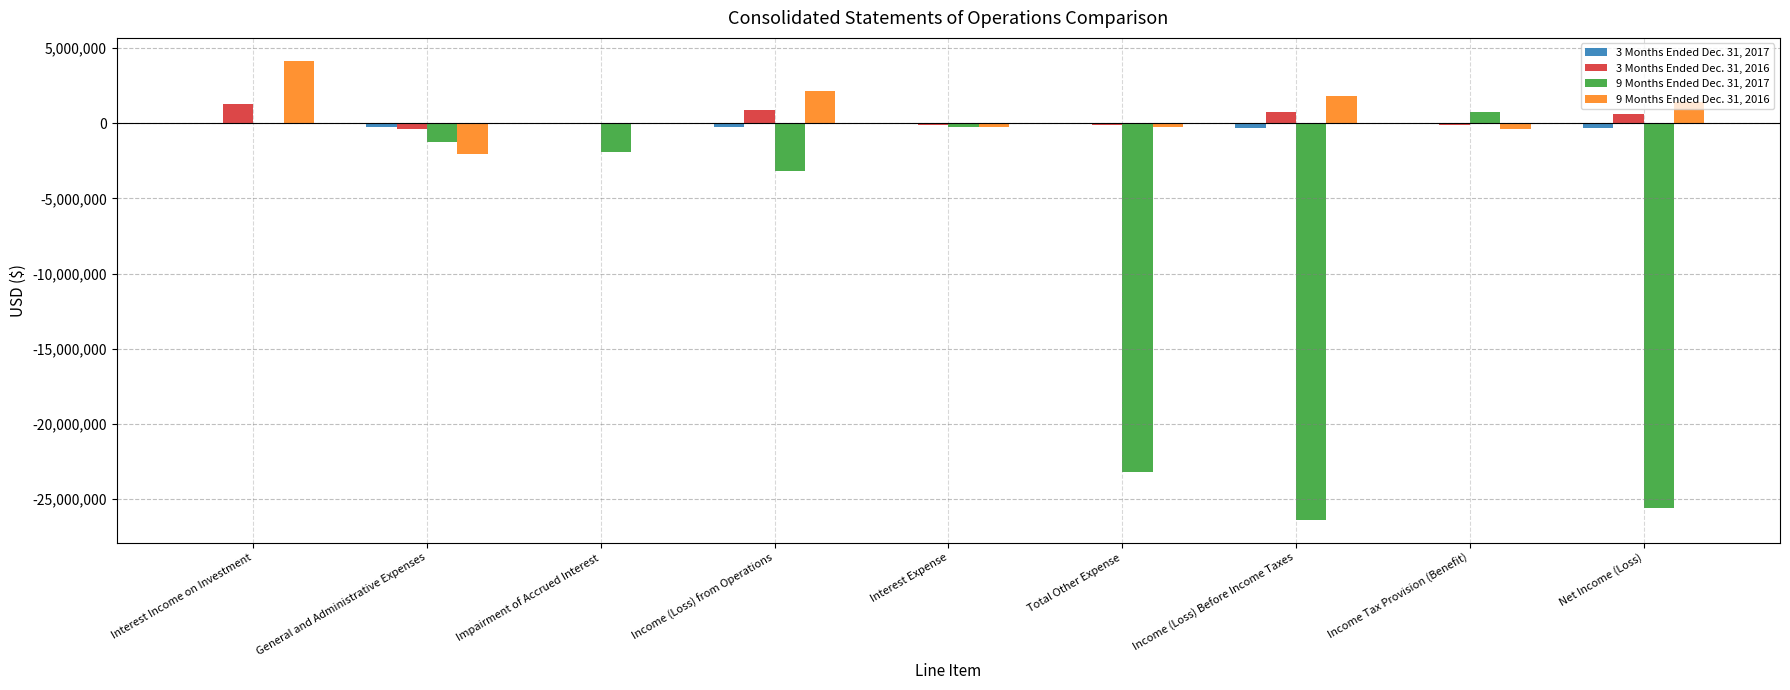

The 9 Months Ended Dec. 31, 2017 series shows 0 at Interest Income on Investment. True or false?

True